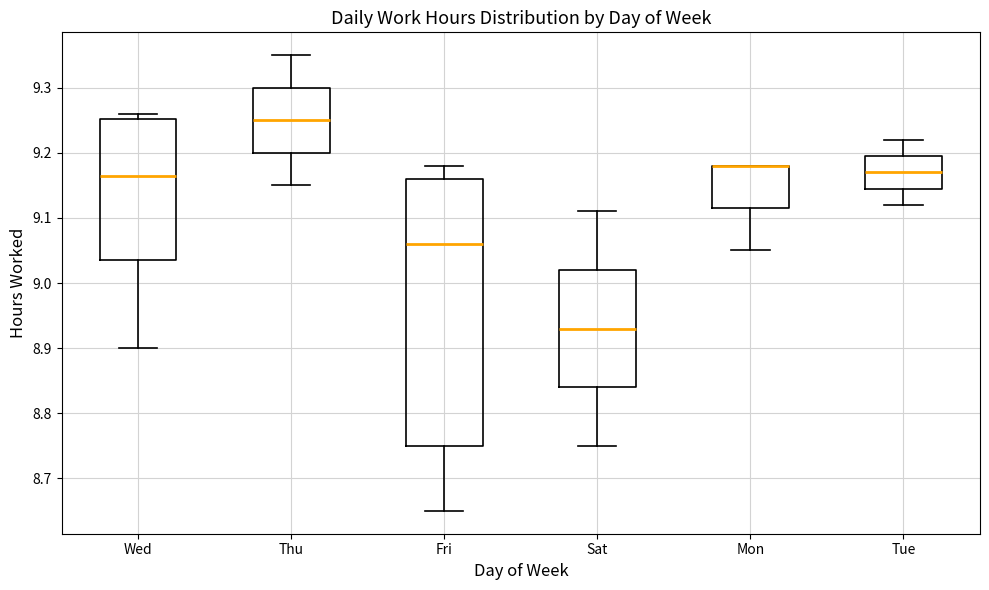

Reading left to right, read every box against the y-axis: the position of its median line, the range the box covers, and the ends of its whiskers. The values are not printed on the chart, so give them approximately, as read against the axis.

Wed: median 9.17, box 9.04 to 9.25, whiskers 8.90 to 9.26
Thu: median 9.25, box 9.20 to 9.30, whiskers 9.15 to 9.35
Fri: median 9.06, box 8.75 to 9.16, whiskers 8.65 to 9.18
Sat: median 8.93, box 8.84 to 9.02, whiskers 8.75 to 9.11
Mon: median 9.18 (drawn on the box's upper edge), box 9.12 to 9.18, whiskers 9.05 to 9.18
Tue: median 9.17, box 9.15 to 9.20, whiskers 9.12 to 9.22